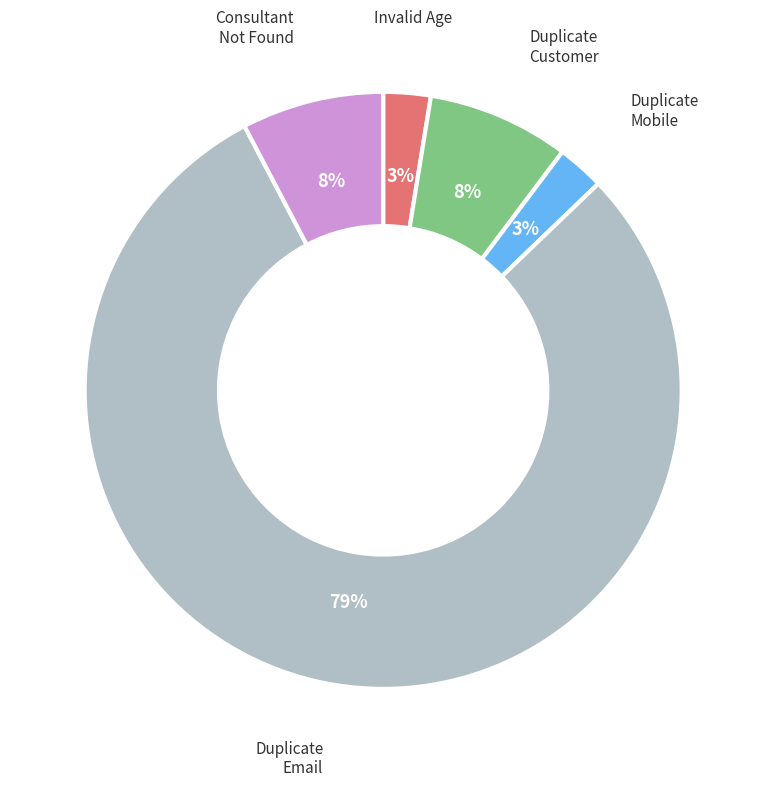

Do Duplicate Customer and Duplicate Email together represent more than half of the pie?

Yes